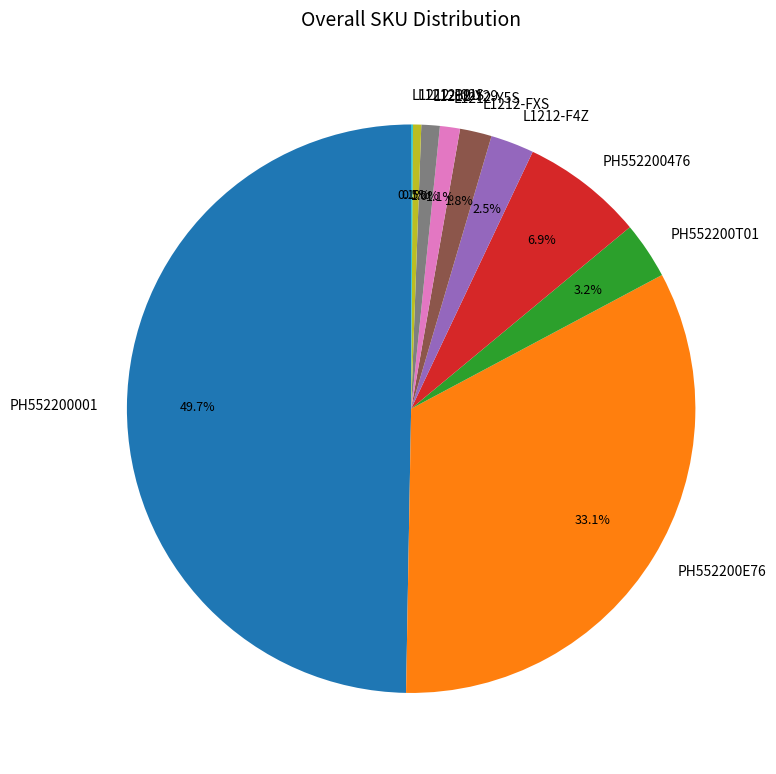

Between PH552200E76 and L1212-Y29, which is larger?

PH552200E76